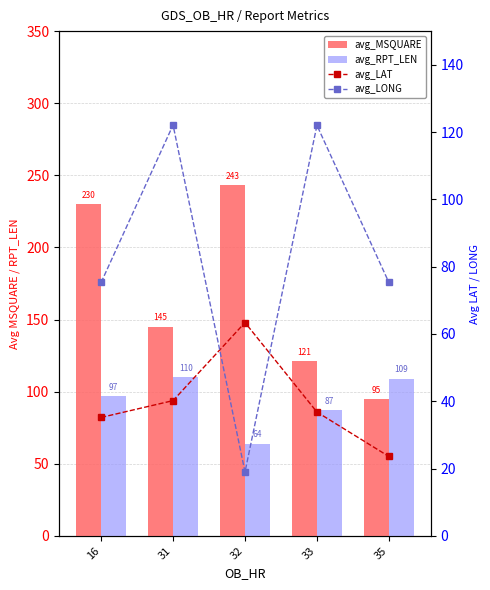

Reading left to right, what are all the values shown in this chart?

avg_MSQUARE: 16=230.0	31=145.0	32=243.0	33=121.0	35=95.0
avg_RPT_LEN: 16=97.0	31=110.0	32=64.0	33=87.0	35=109.0
avg_LAT: 16=35.2	31=40.2	32=63.4	33=36.8	35=23.6
avg_LONG: 16=75.3	31=122.1	32=19.0	33=122.0	35=75.3